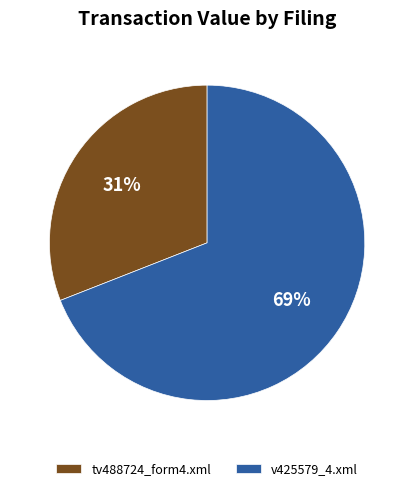

Does tv488724_form4.xml represent more than half of the total?

No